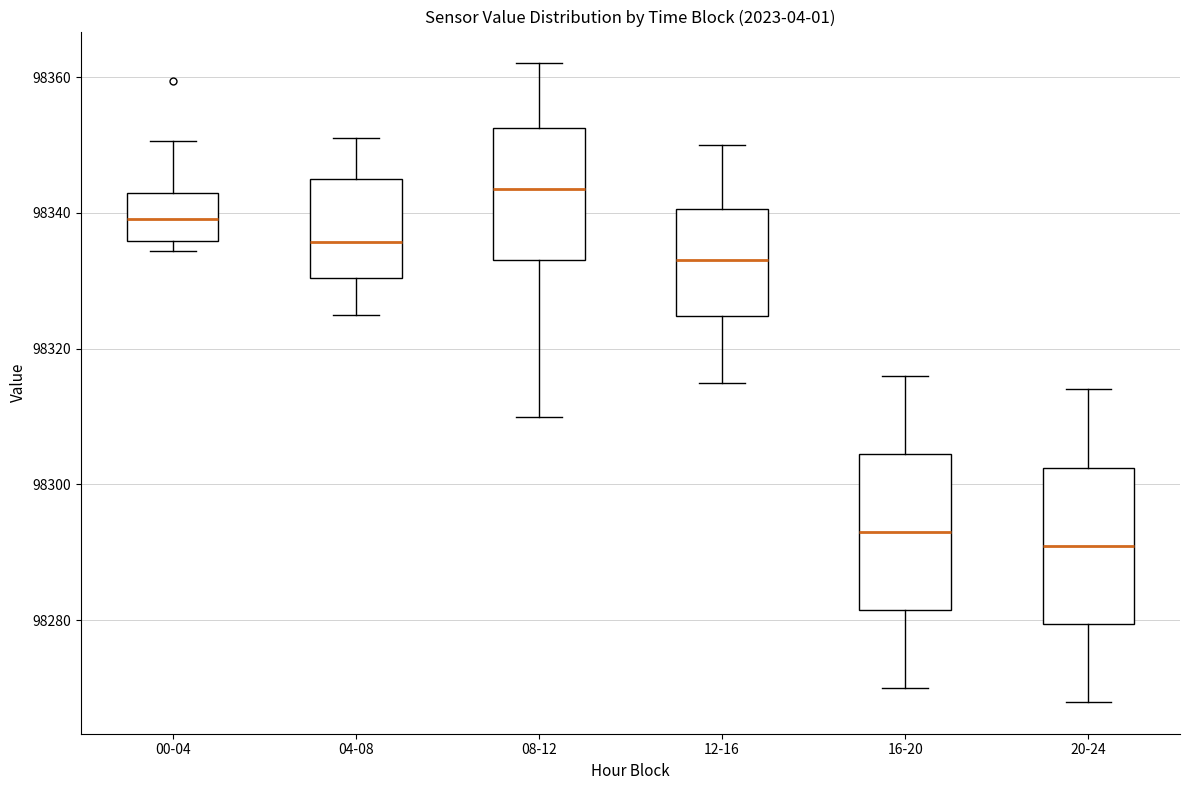

Reading left to right, read every box against the y-axis: the position of its median line, the range the box covers, and the ends of its whiskers. The values are not printed on the chart, so give them approximately, as read against the axis.

00-04: median 98340, box 98336 to 98342, whiskers 98334 to 98350
04-08: median 98336, box 98330 to 98344, whiskers 98324 to 98352
08-12: median 98344, box 98334 to 98352, whiskers 98310 to 98362
12-16: median 98334, box 98324 to 98340, whiskers 98316 to 98350
16-20: median 98294, box 98282 to 98304, whiskers 98270 to 98316
20-24: median 98292, box 98280 to 98302, whiskers 98268 to 98314